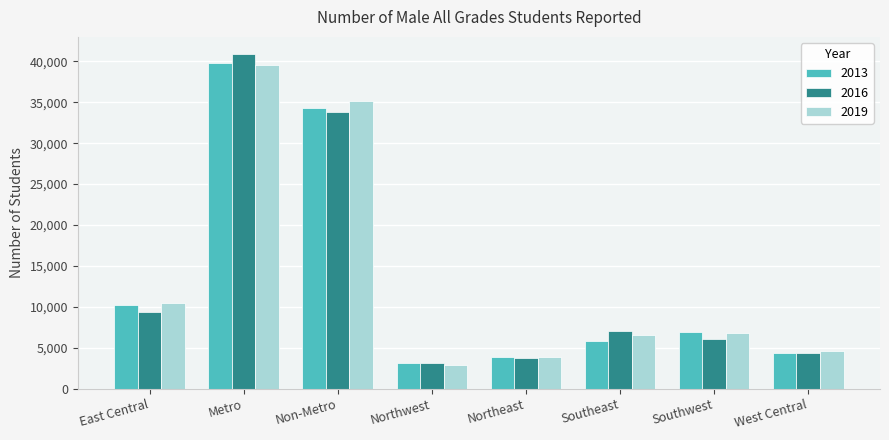

What is the value of the 2016 bar at the 8th from the left?

4403